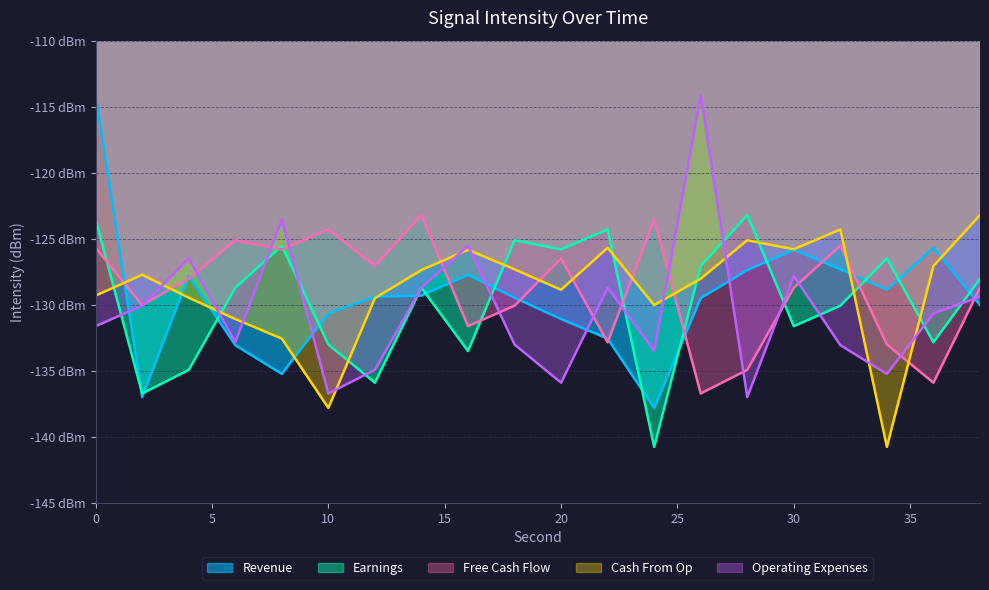

Which series ends up on top after the final intersection of Cash From Op and Free Cash Flow?

Cash From Op